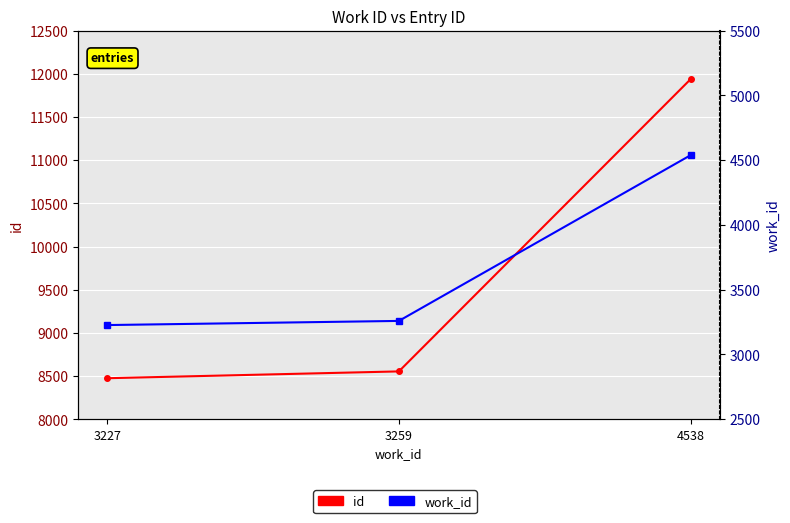

Reading left to right, transcribe all the data shown in this chart.

id: 8475	8554	11937
work_id: 3227	3259	4538